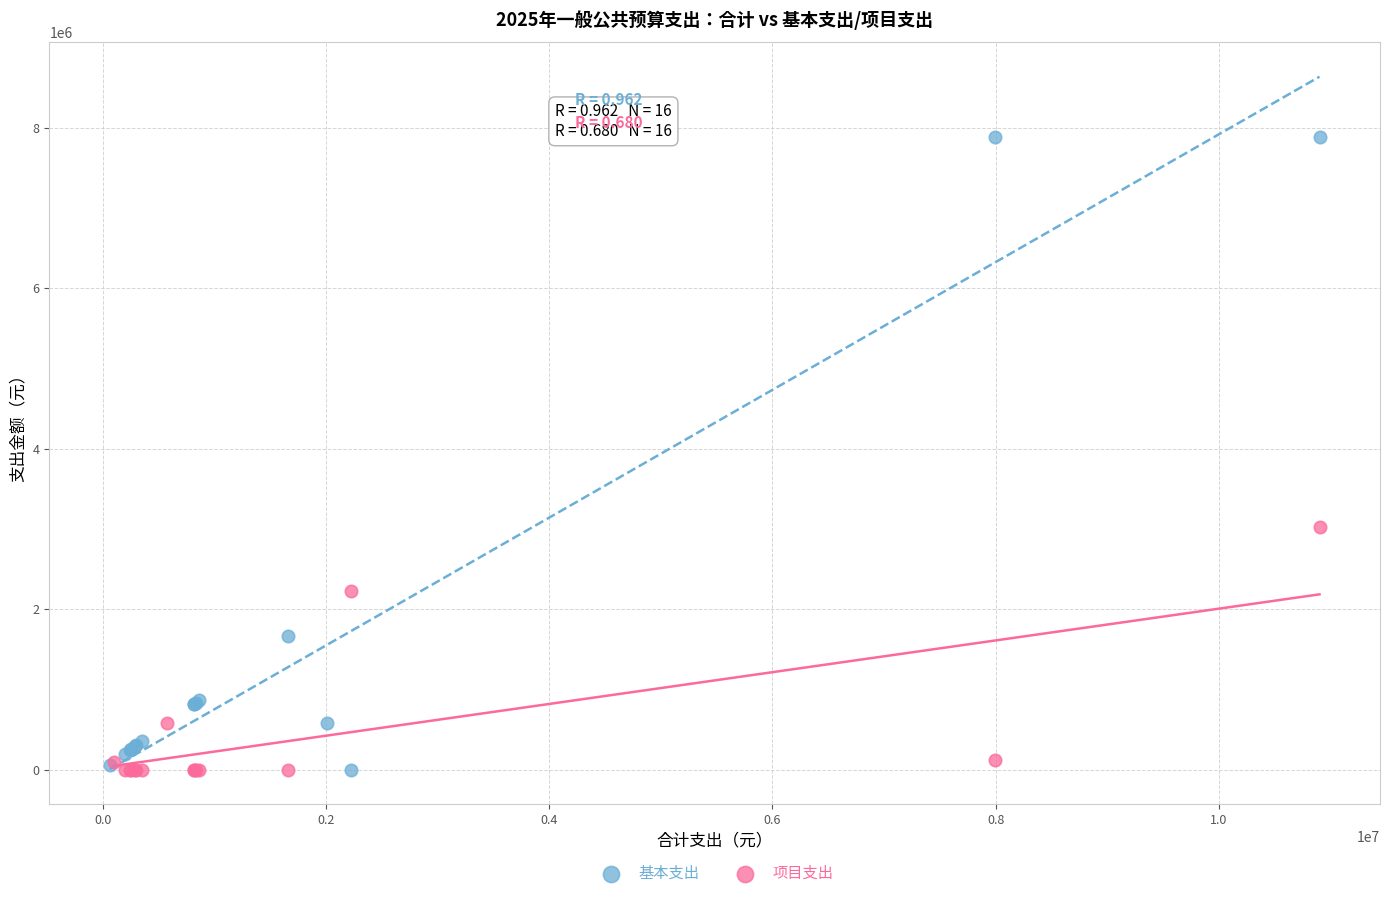

Which series reaches the maximum Y coordinate?

基本支出